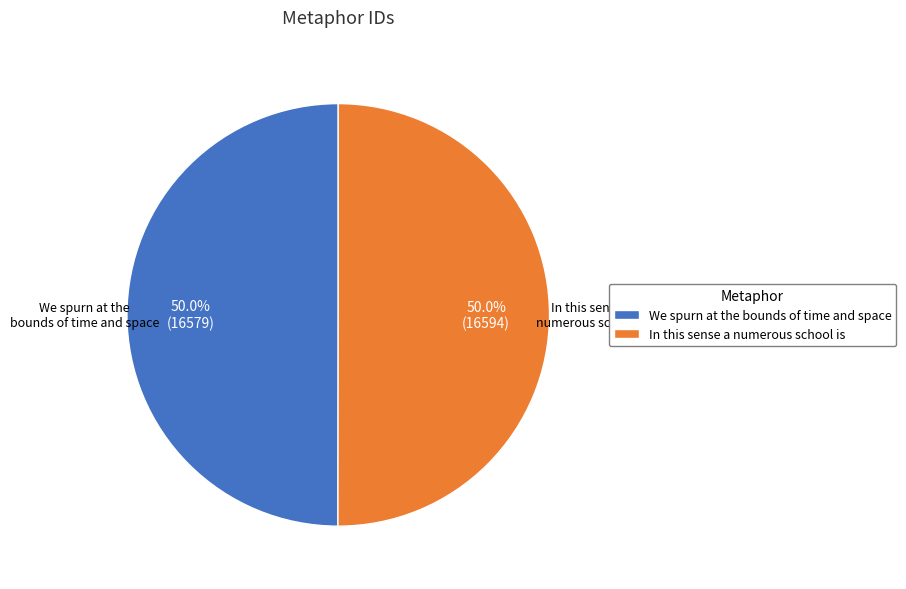

Do In this sense a numerous school is and We spurn at the bounds of time and space together represent more than half of the pie?

Yes